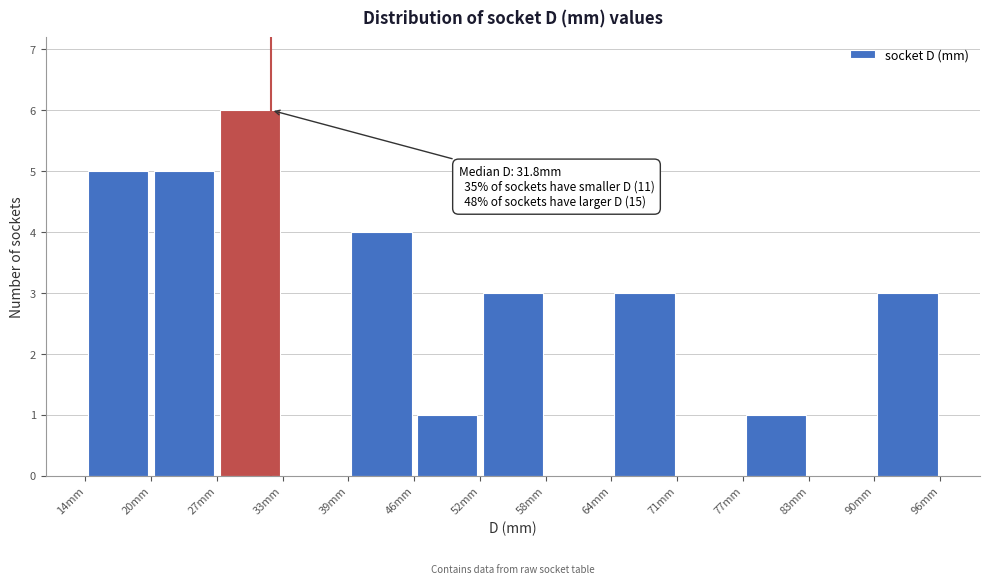

Which range on the x-axis has the tallest bar?

27 to 33